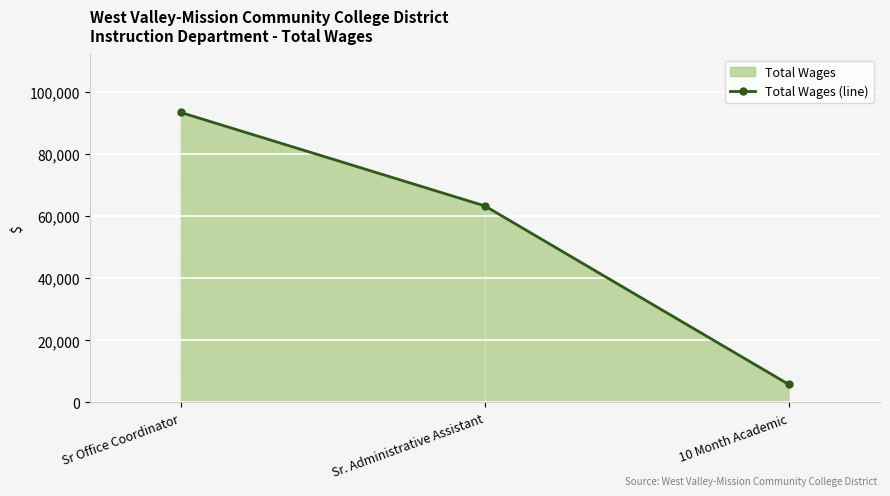

Which category has the highest value across all series?

Sr Office Coordinator